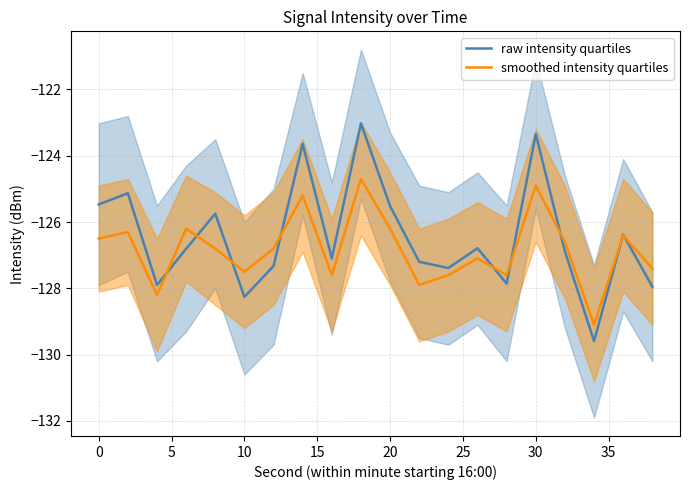

True or false: smoothed intensity quartiles has a value of -209.9 at 0.

False